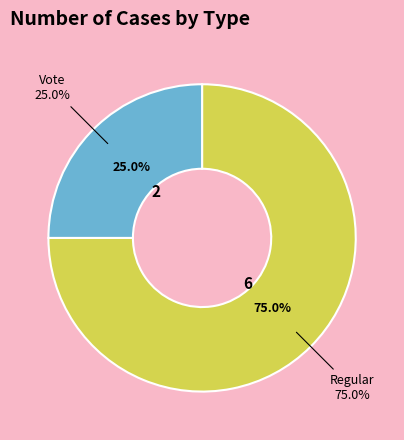

To the nearest percent, what is the combined percentage of Vote and Regular?

100%